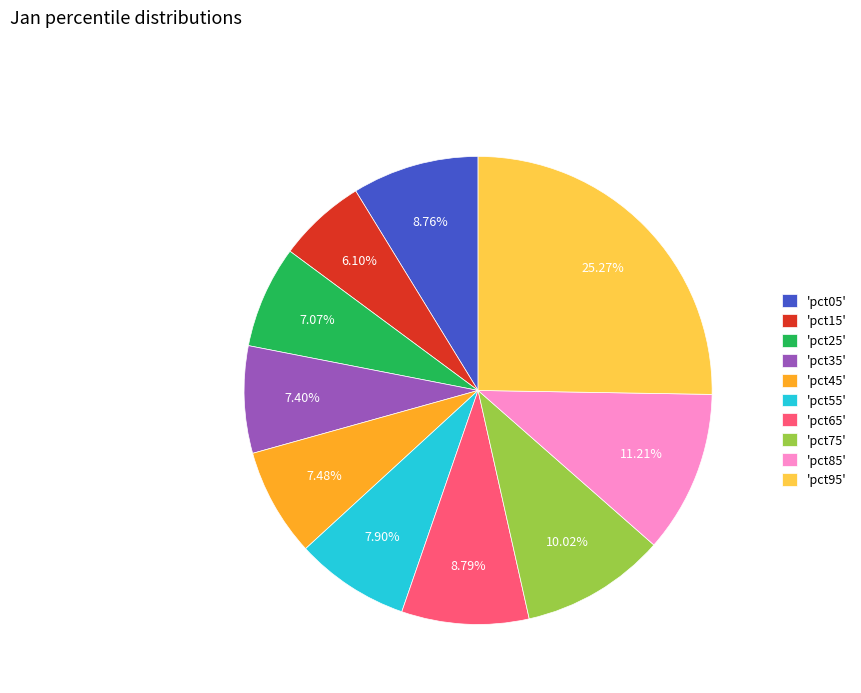

What is the smallest slice in the pie chart?

'pct15'